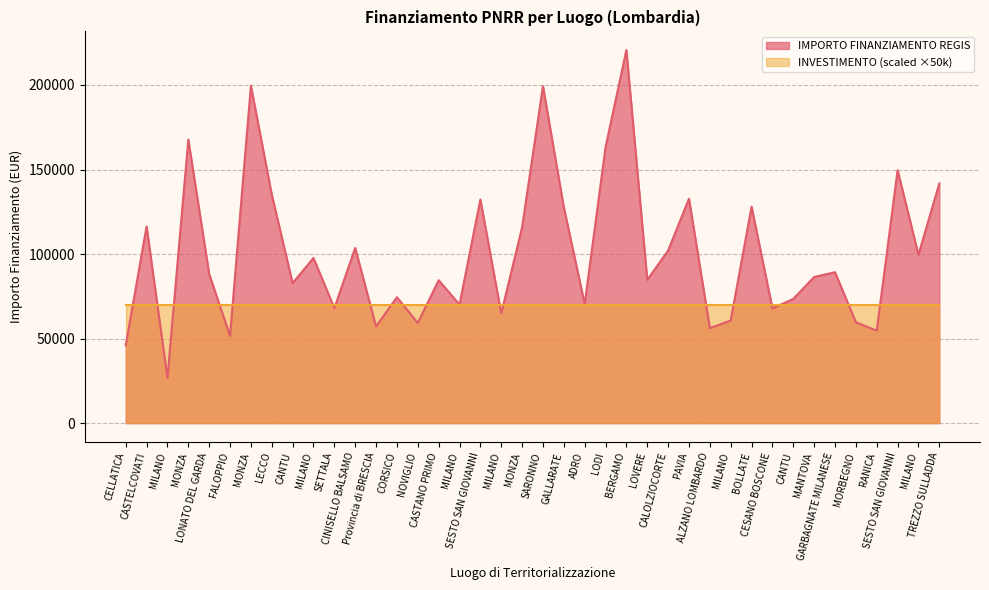

At which category does the data reach its first local valley?

MILANO